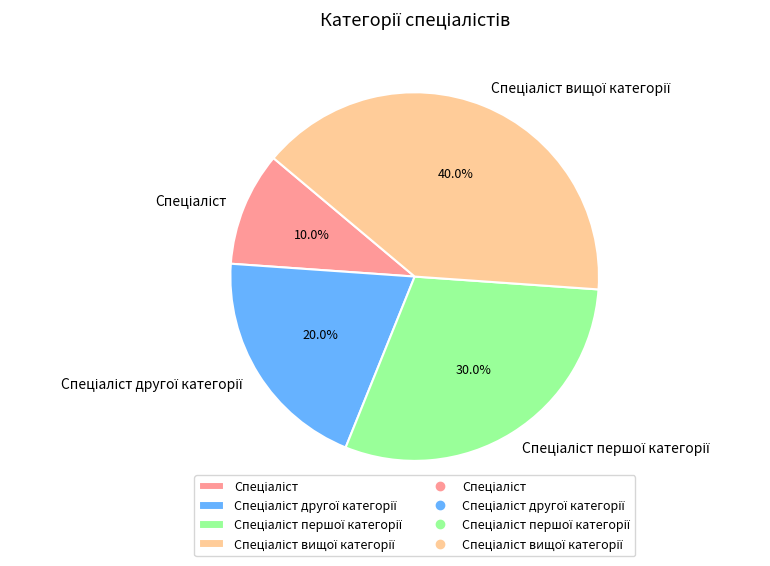

To the nearest percent, what is the difference between the largest and smallest slice percentages?

30%